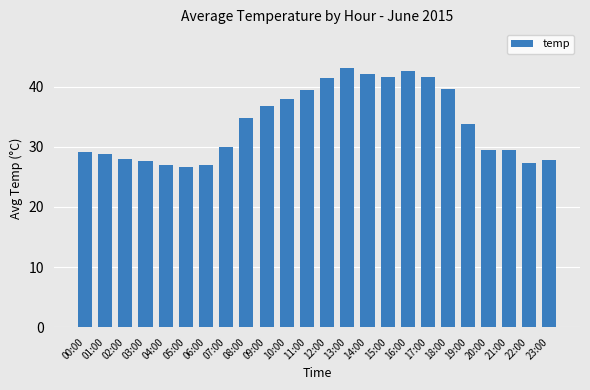

What is the label of the 9th bar from the left?

08:00